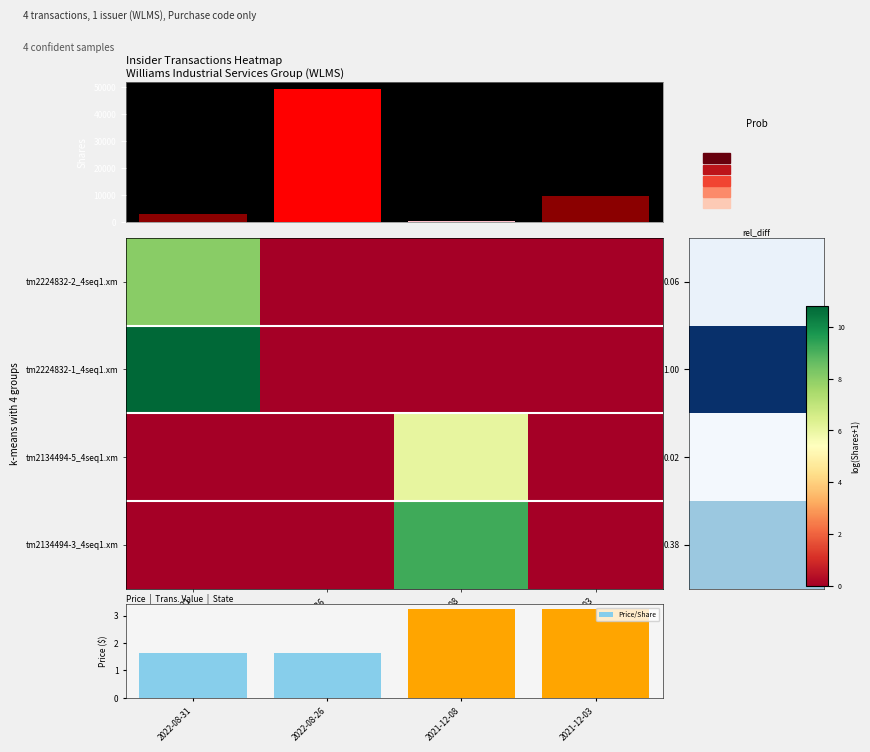

The value of Price/Share at 2022-08-31 is 2.3. True or false?

False